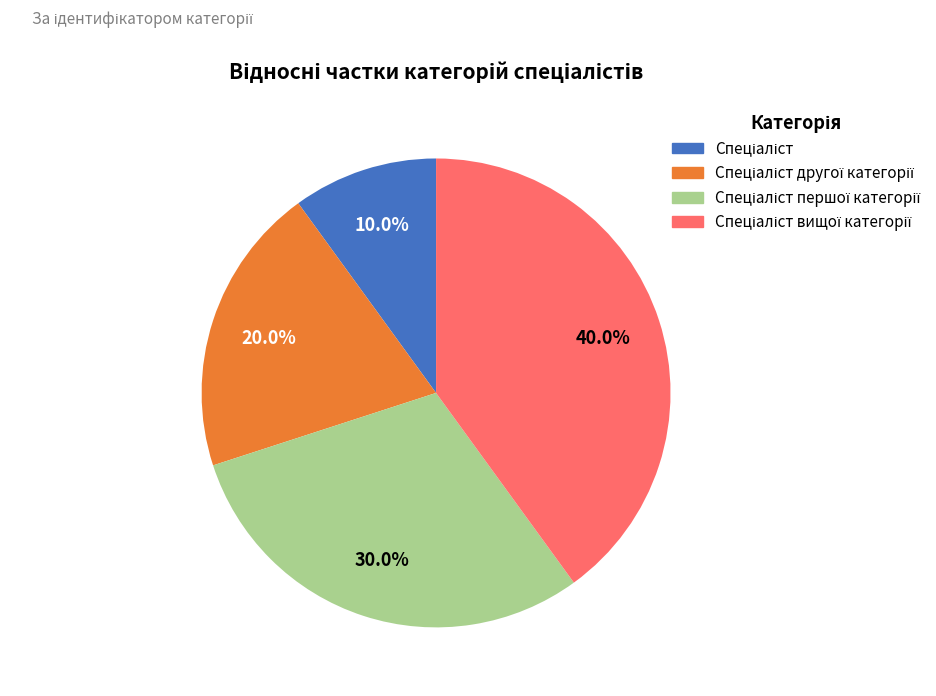

Is there any slice that represents more than half of the pie?

No